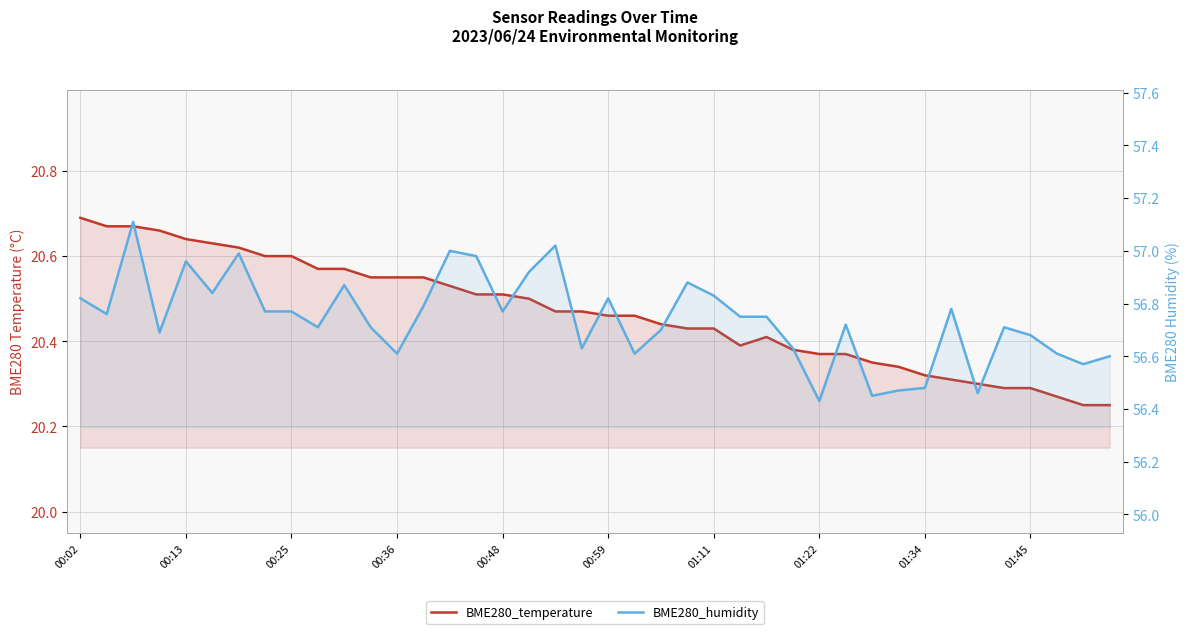

What position from the left is 01:45?

10